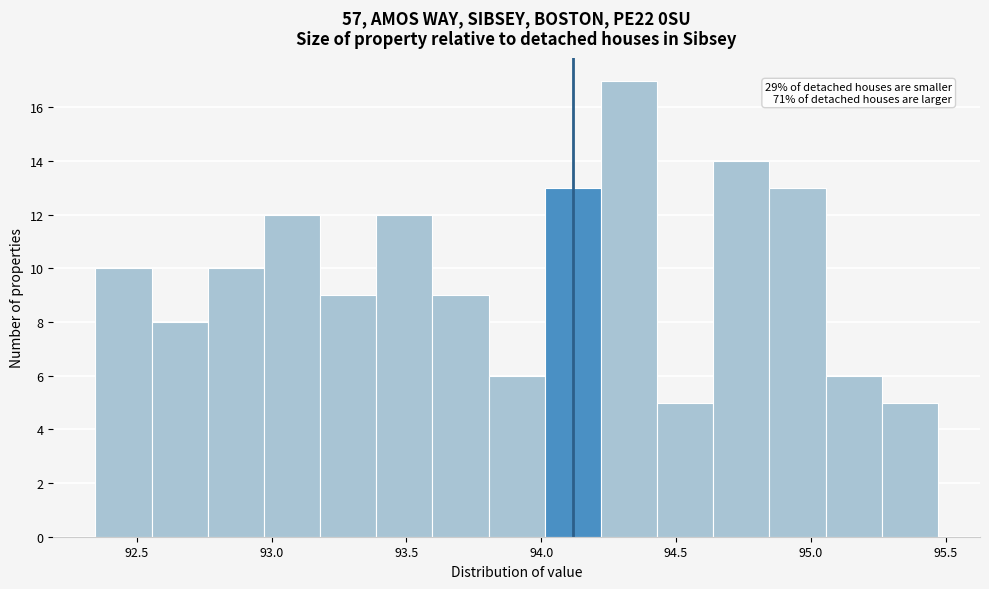

Over which range of the x-axis is the bar tallest?

94.20 to 94.45